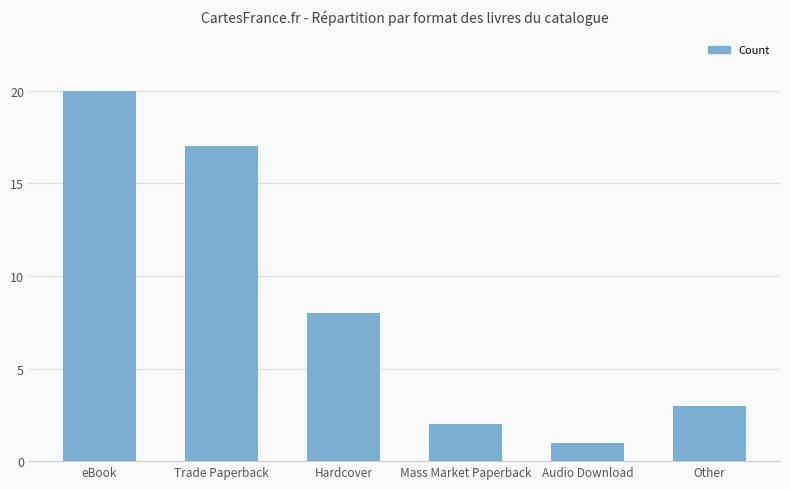

Is it true that the value at Hardcover is 3?

False